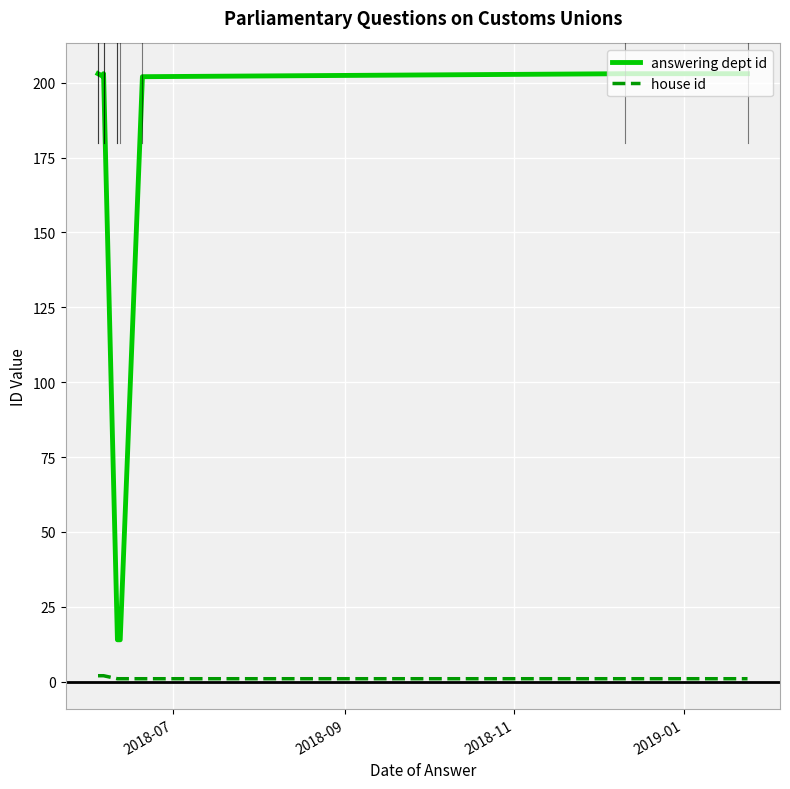

True or false: house id and answering dept id cross at least once.

False